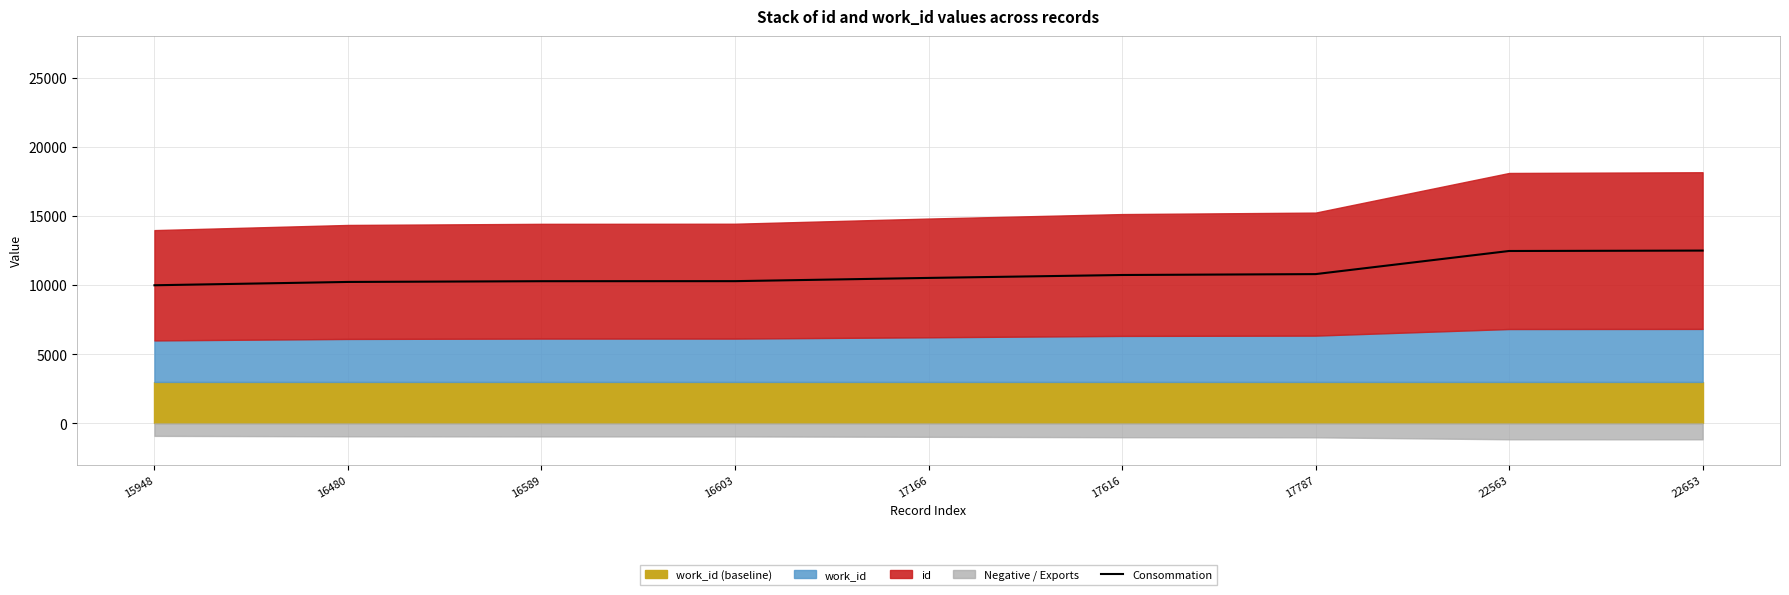

Between 17616 and 16589, which is larger?

17616